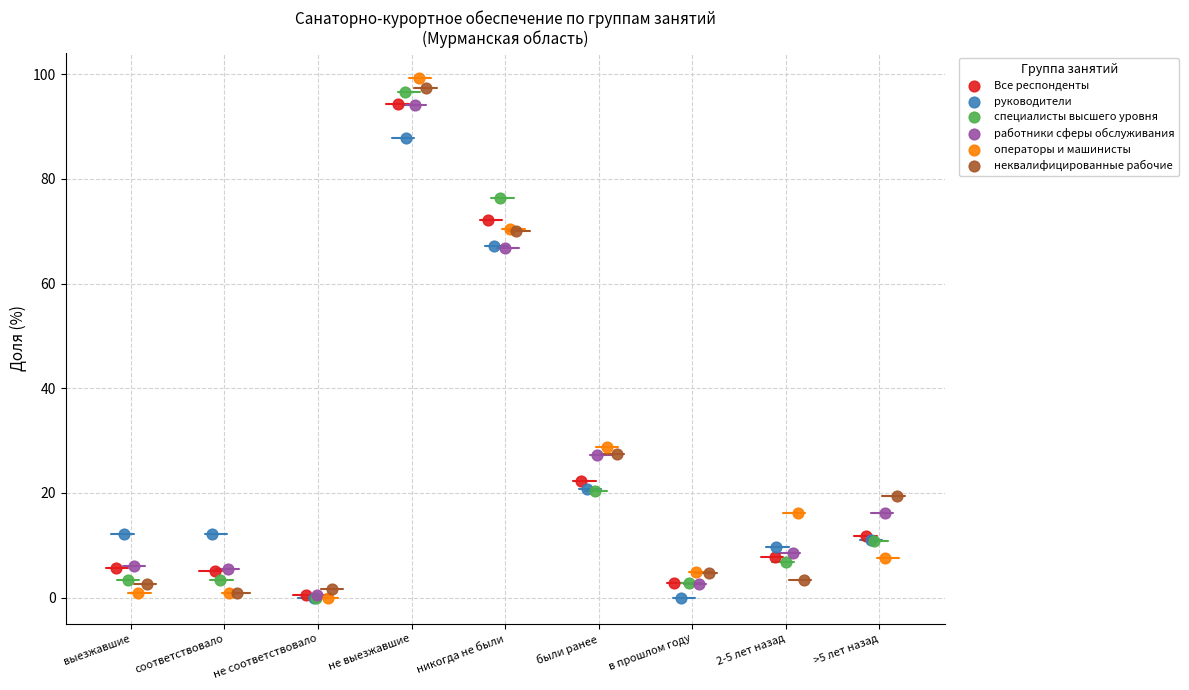

Which series has the widest spread of Y values?

операторы и машинисты